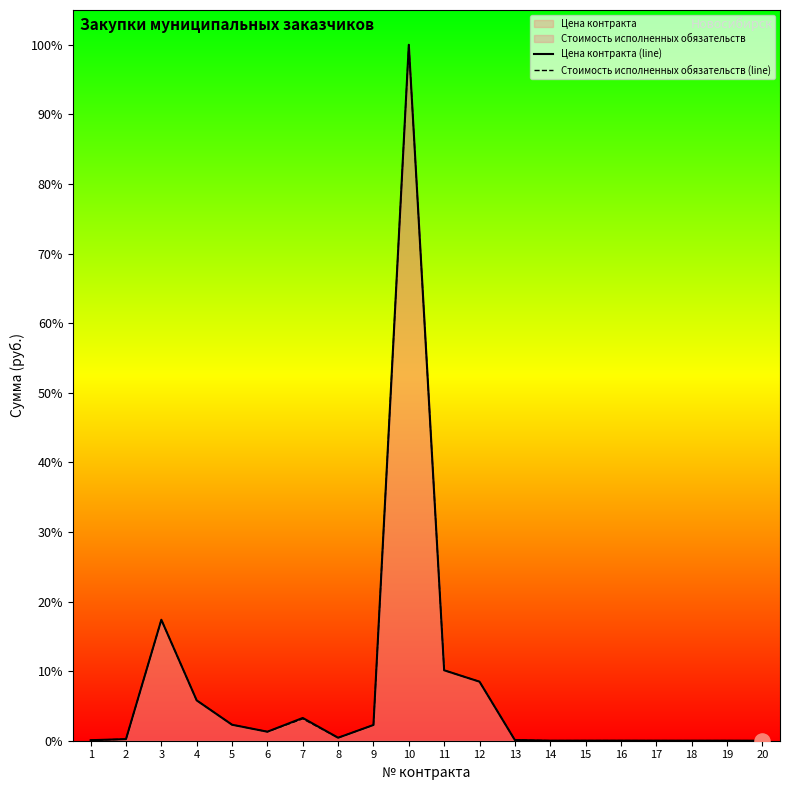

At which category is the sum across all series the highest?

10